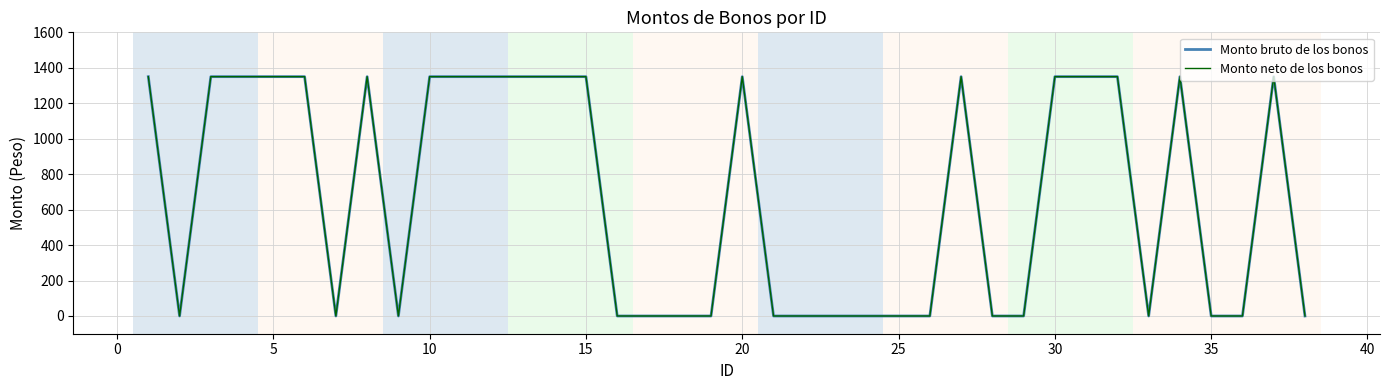

Does the chart have visible grid lines?

Yes